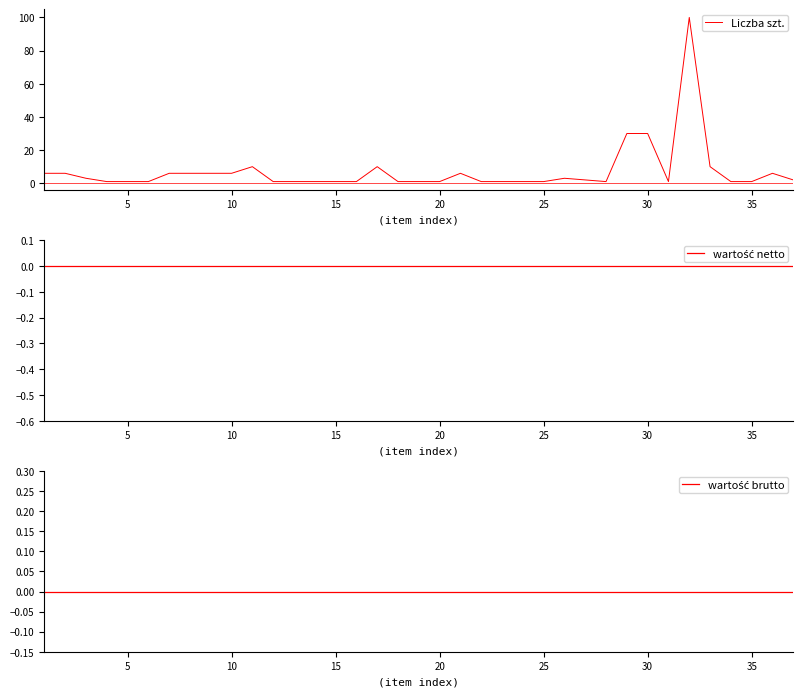

Is it true that Liczba szt. equals 1 at 15?

True